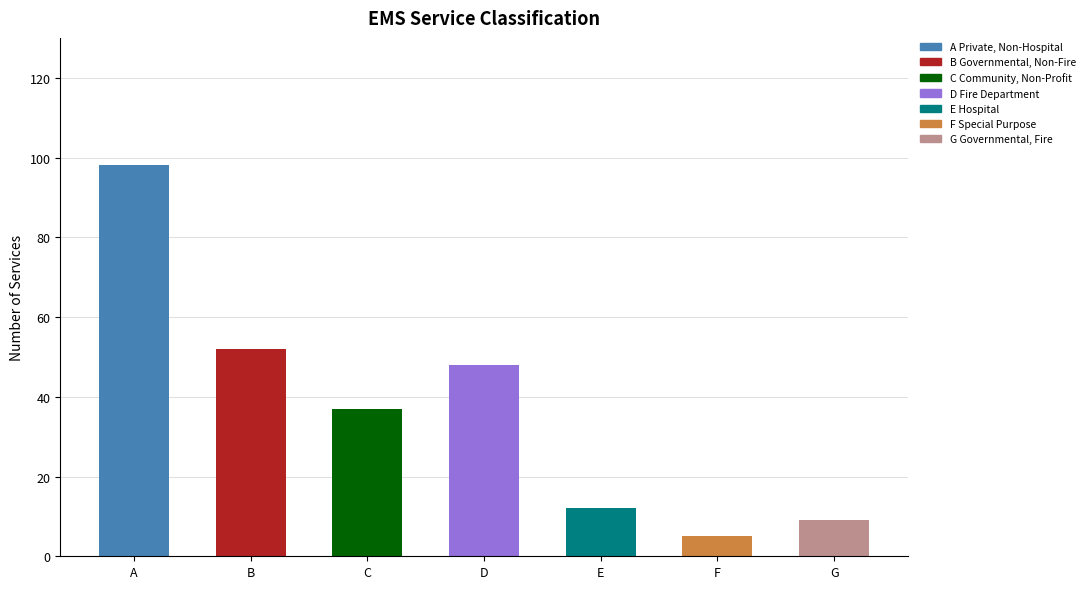

What is the change in value from Community, Non-Profit to Special Purpose?

-32